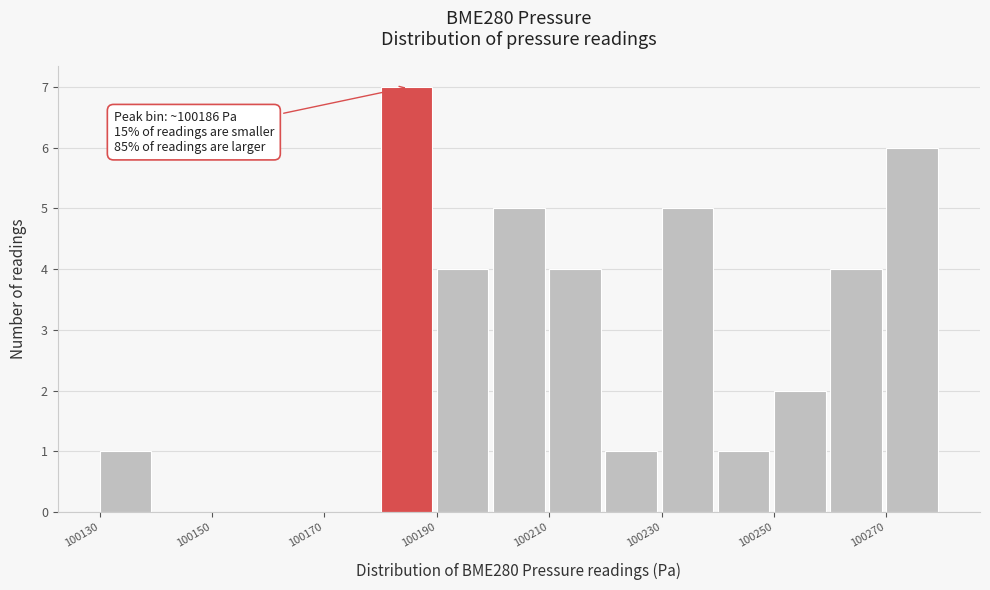

Around what value on the x-axis is the tallest bar? Give the approximate position of its centre, as read against the axis.

100185